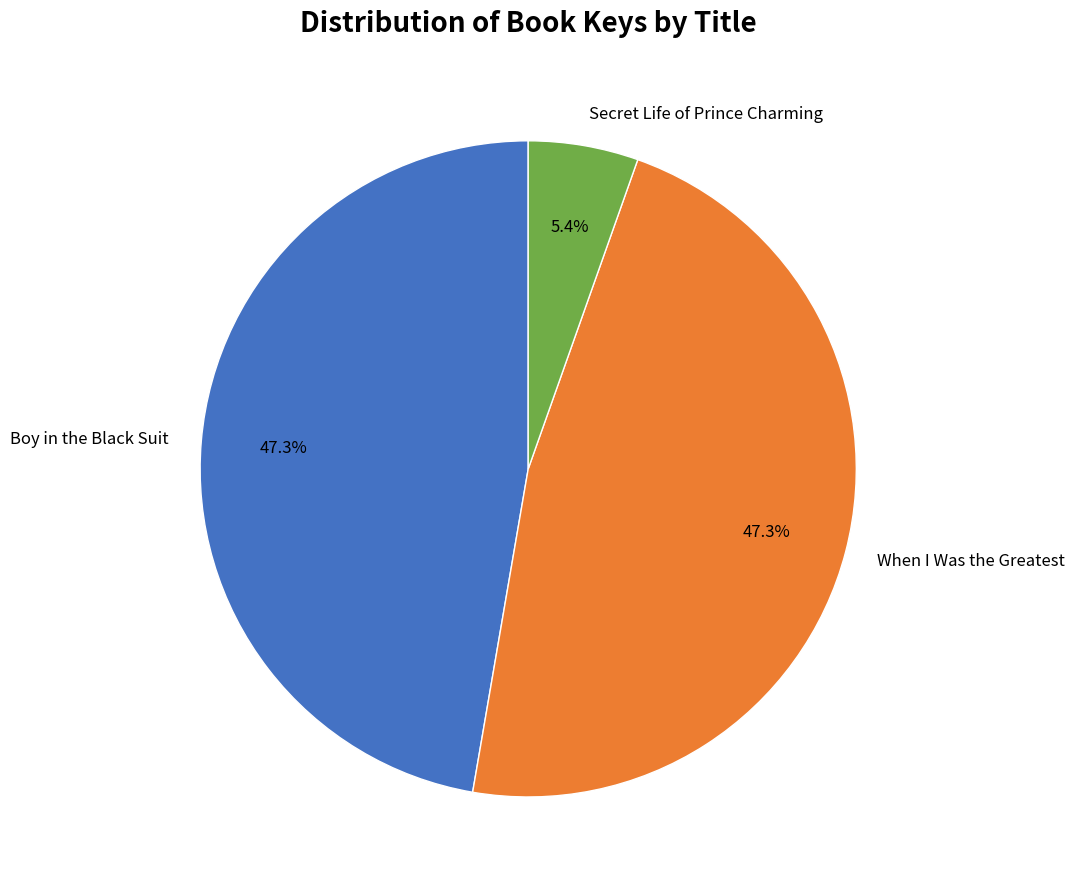

What is the ratio of the value at When I Was the Greatest to the value at Boy in the Black Suit?

1.0